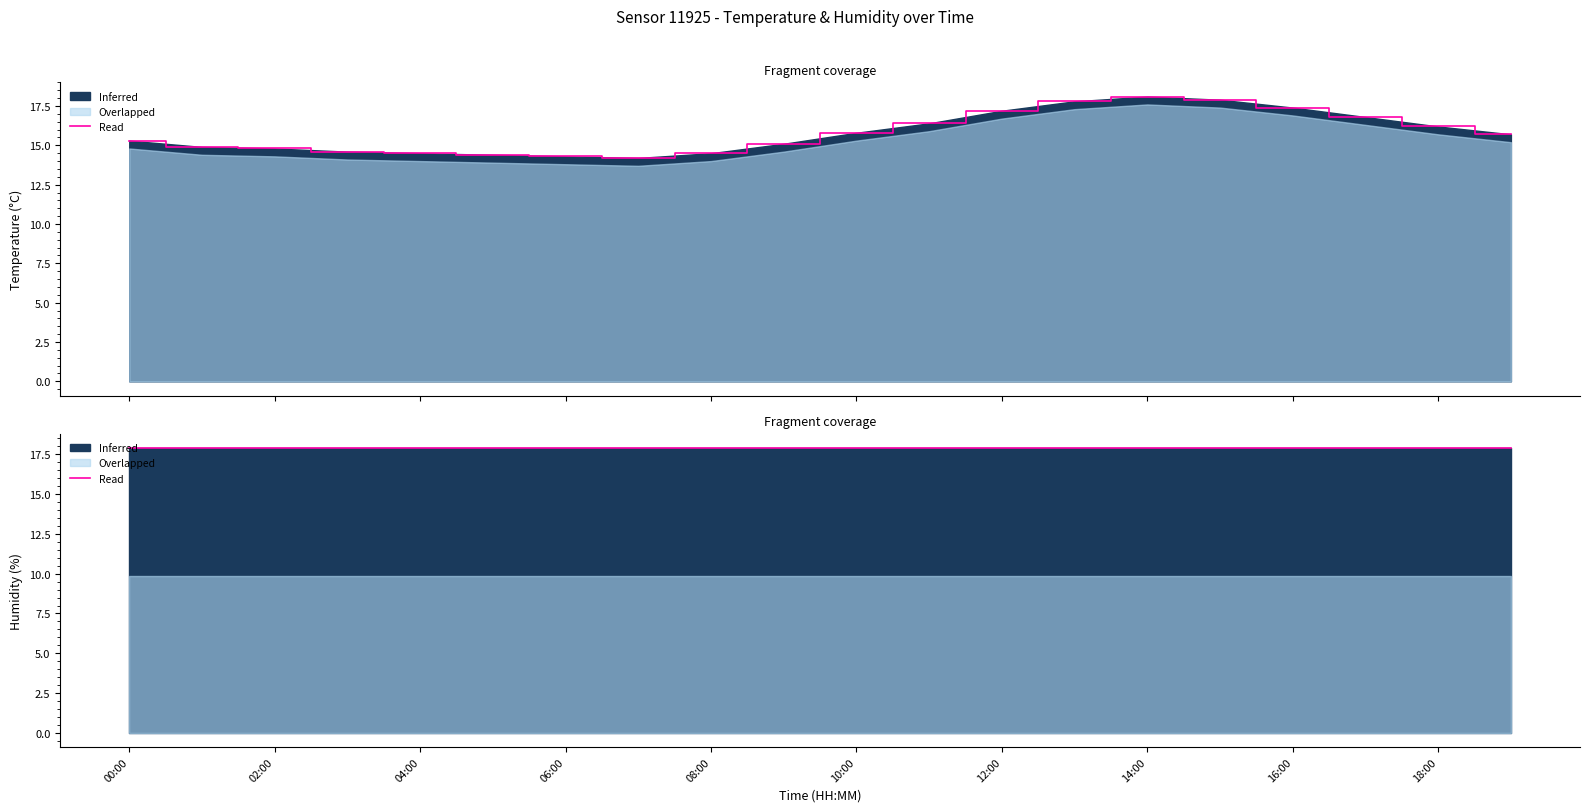

What is the sum of the termini_hum values at 06:00 and 10?

35.8